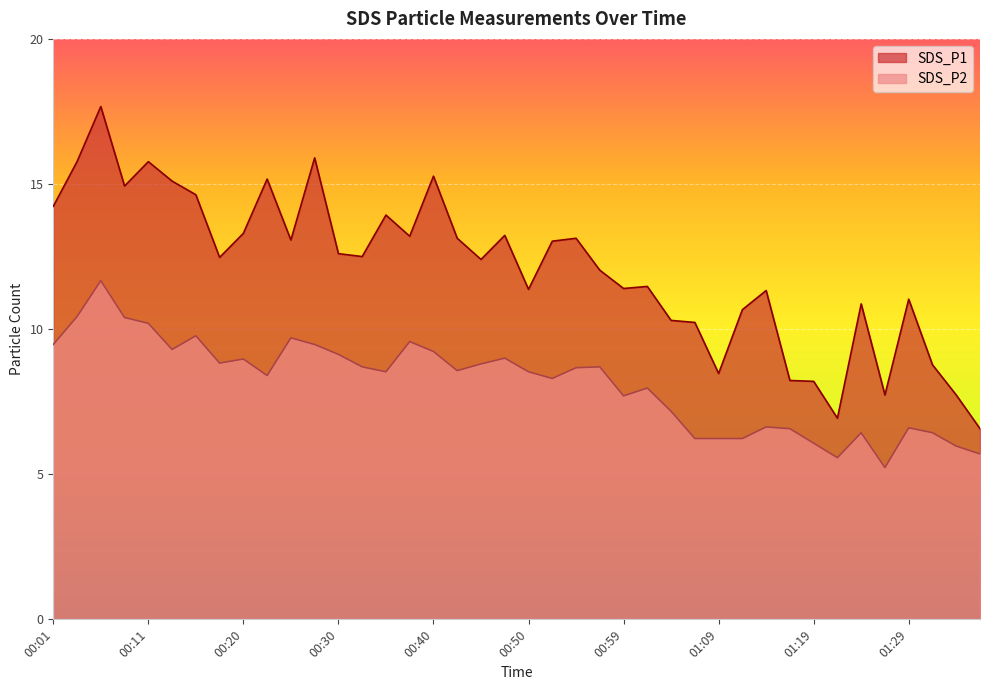

Does the chart display data point markers on the line(s)?

No